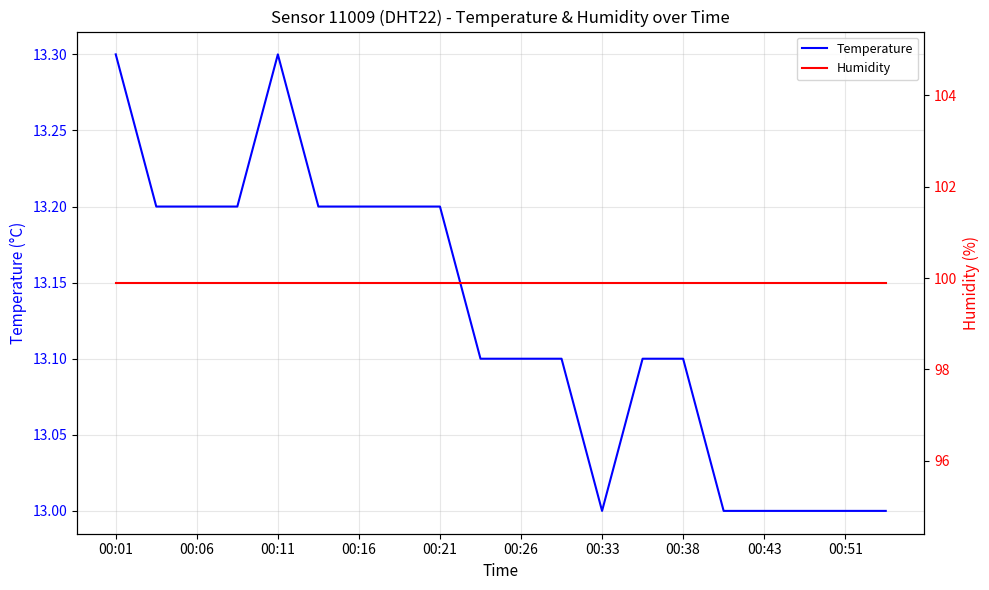

Which label corresponds to the largest value in the chart?

00:01